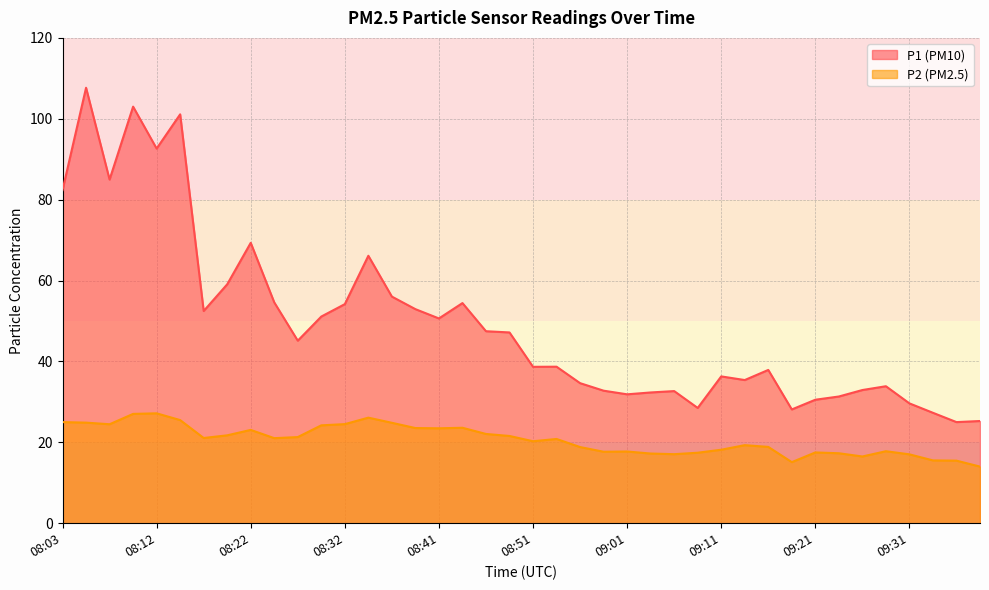

What are all the series names shown in the legend?

P1, P2